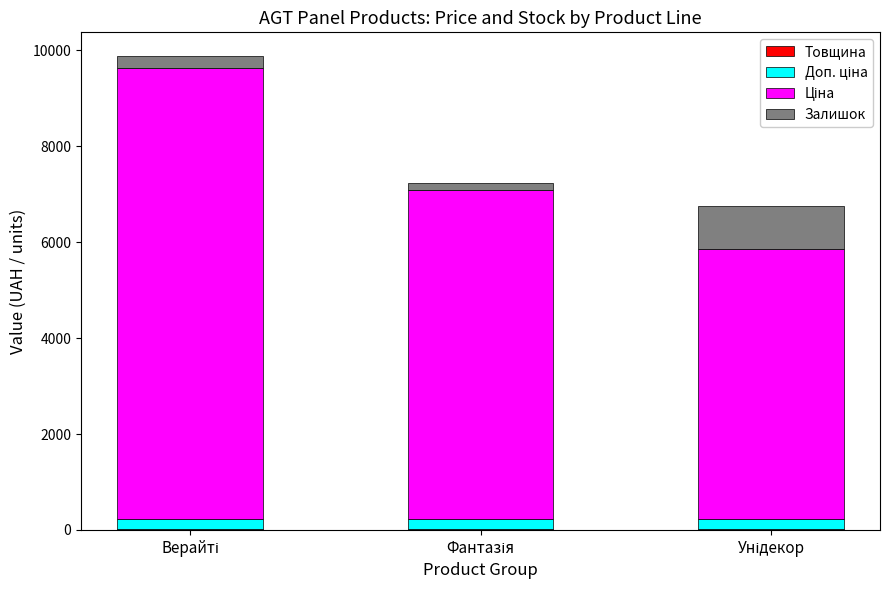

Are the bars grouped side by side (vs. stacked)?

No